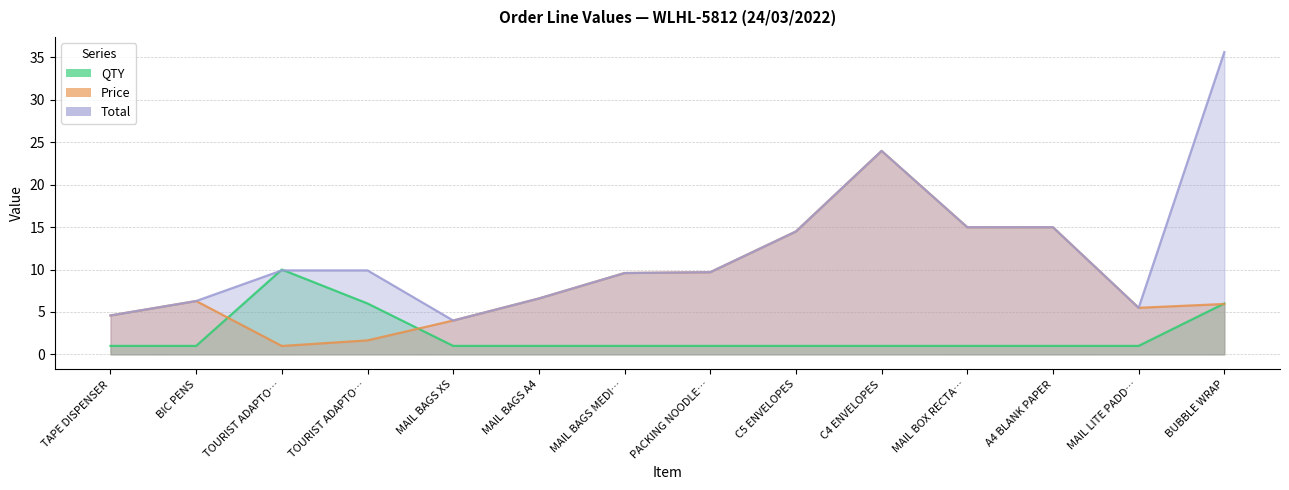

True or false: Total has more than 0 interior local peaks.

True